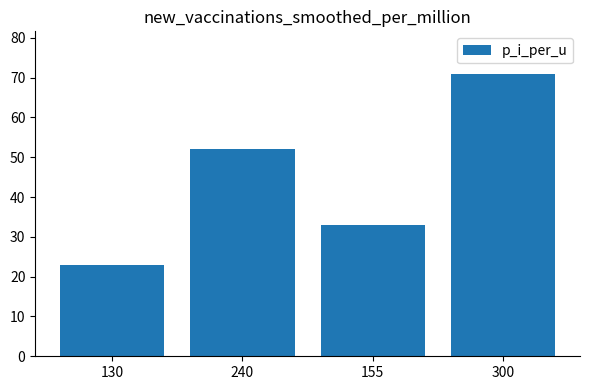

What is the smallest value displayed?

23